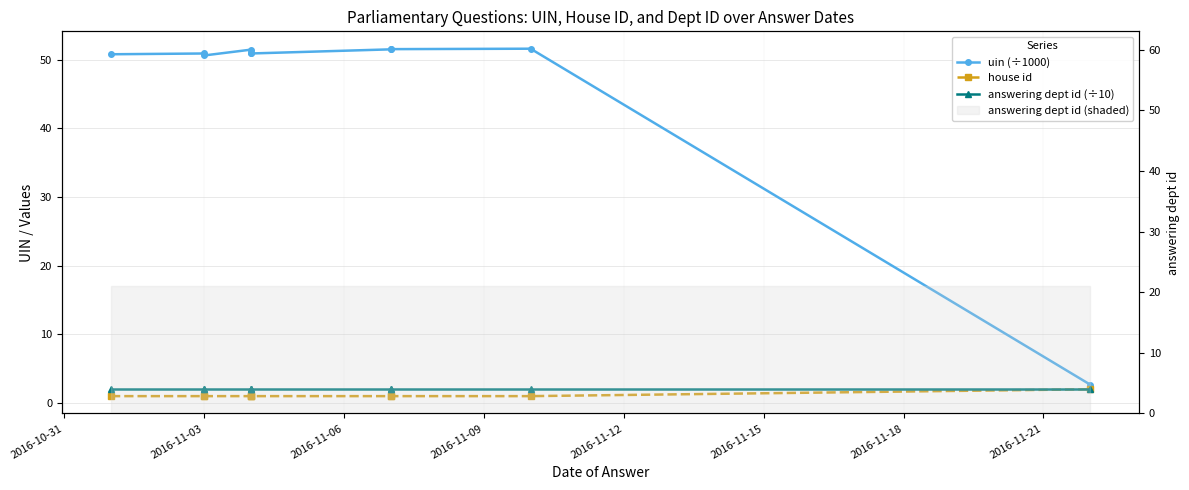

What is the minimum value shown in the chart?

1.0